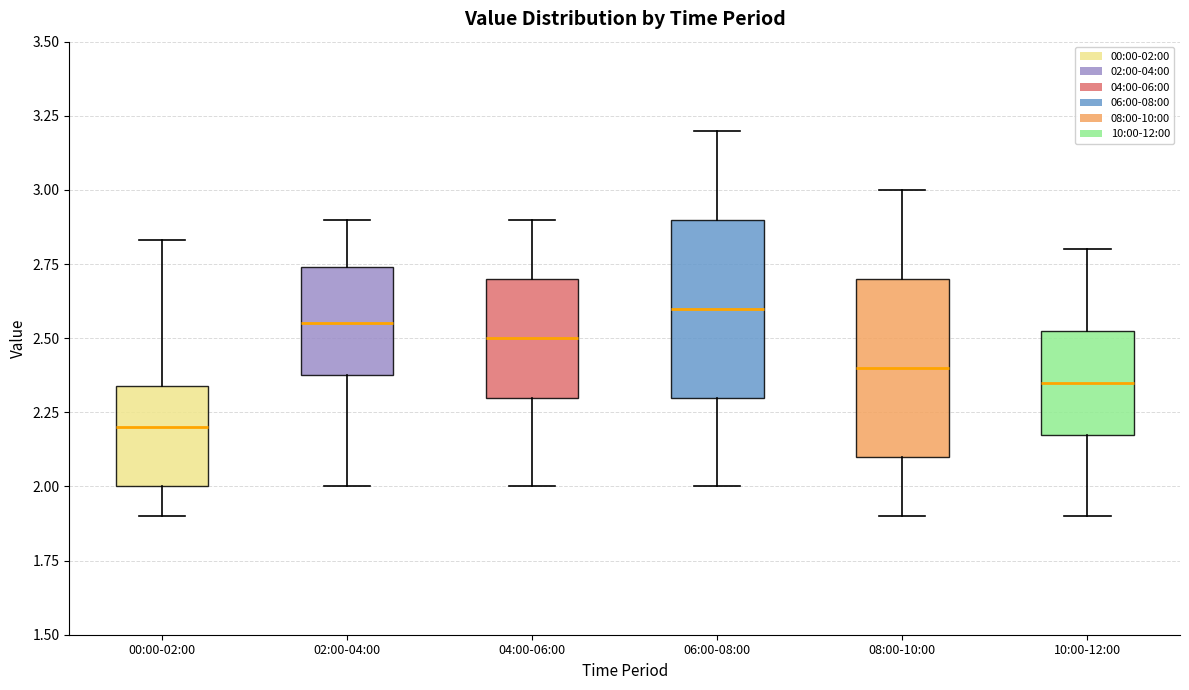

Reading left to right, transcribe this box plot: for each box, give where its median line is, the range the box spans, and where its two whiskers end, as read against the y-axis. The values are not printed on the chart, so give them approximately, as read against the axis.

00:00-02:00: median 2.20, box 2.00 to 2.35, whiskers 1.90 to 2.85
02:00-04:00: median 2.55, box 2.40 to 2.75, whiskers 2.00 to 2.90
04:00-06:00: median 2.50, box 2.30 to 2.70, whiskers 2.00 to 2.90
06:00-08:00: median 2.60, box 2.30 to 2.90, whiskers 2.00 to 3.20
08:00-10:00: median 2.40, box 2.10 to 2.70, whiskers 1.90 to 3.00
10:00-12:00: median 2.35, box 2.20 to 2.55, whiskers 1.90 to 2.80